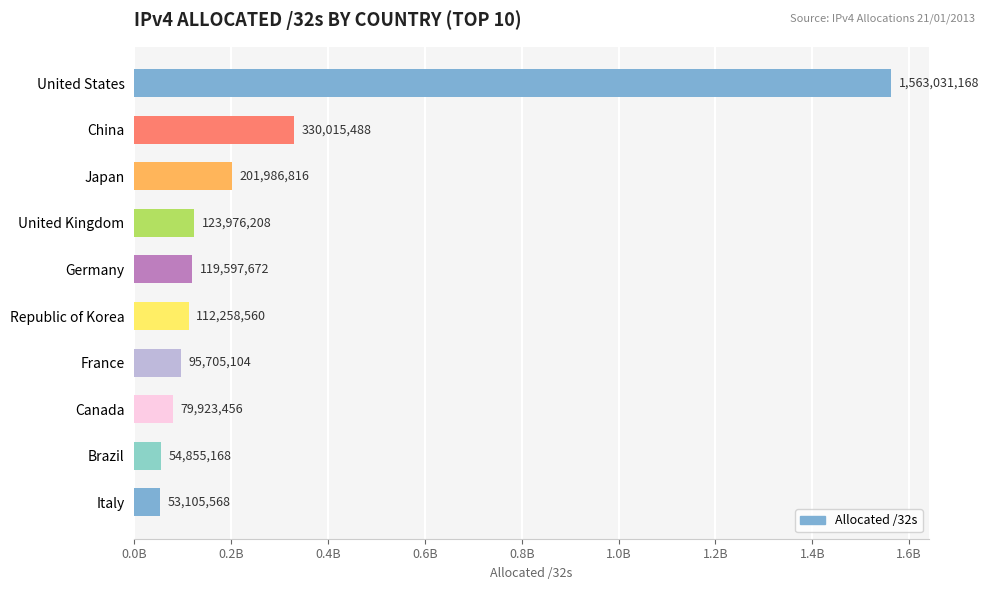

Does the chart contain any negative values?

No